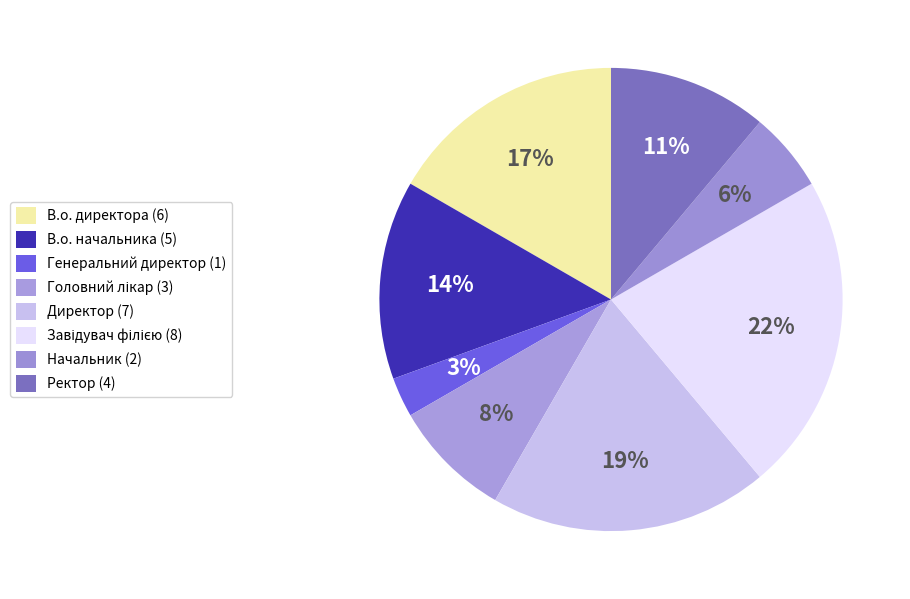

Count the number of slices in the pie.

8